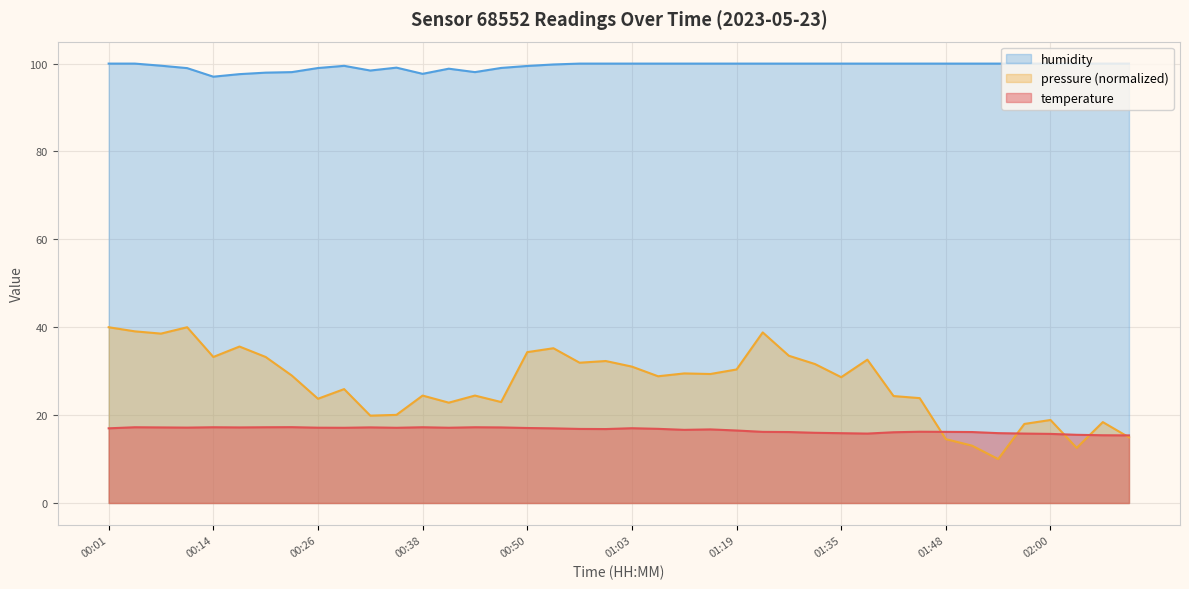

At which category does the chart reach its minimum across all series?

02:09